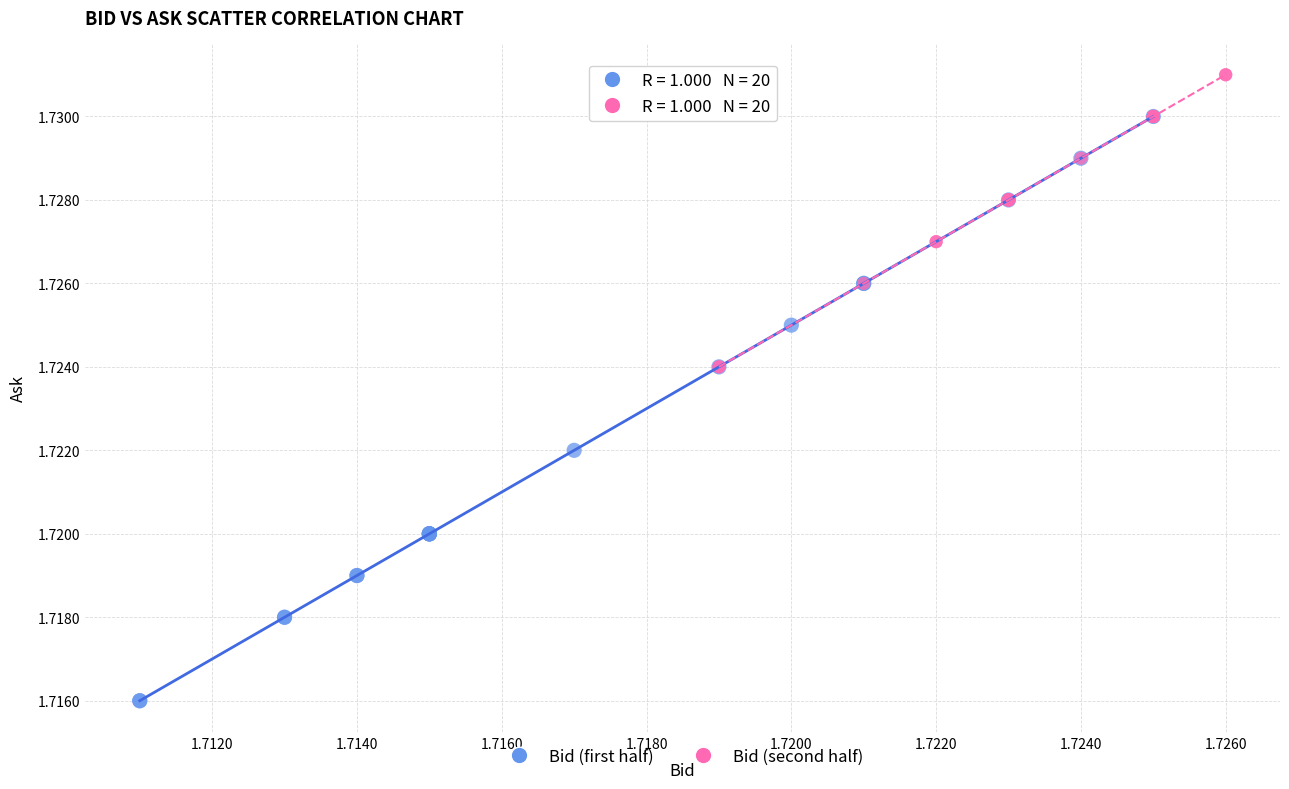

Which series has the widest spread of Y values?

Bid (first half)